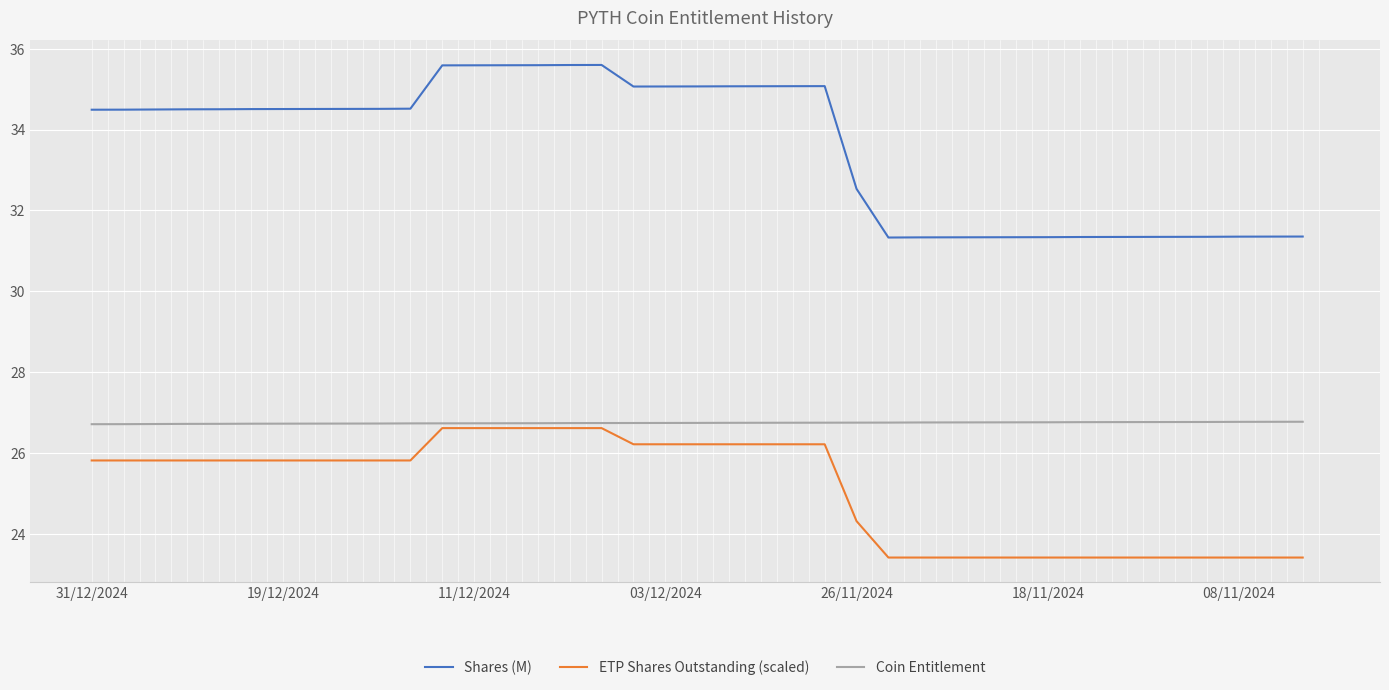

Rank the series by their average value, from lowest to highest.

ETP Shares Outstanding (scaled), Coin Entitlement, Shares (M)